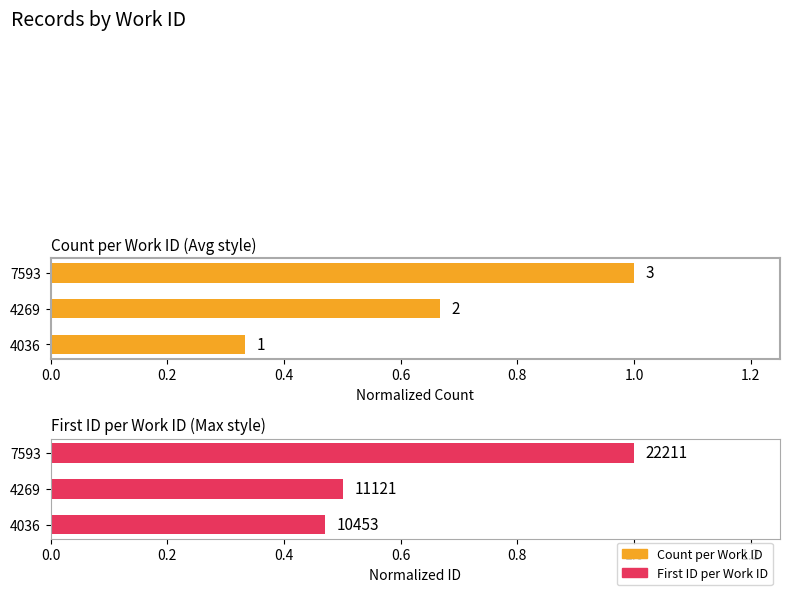

How many series are shown in this chart?

2